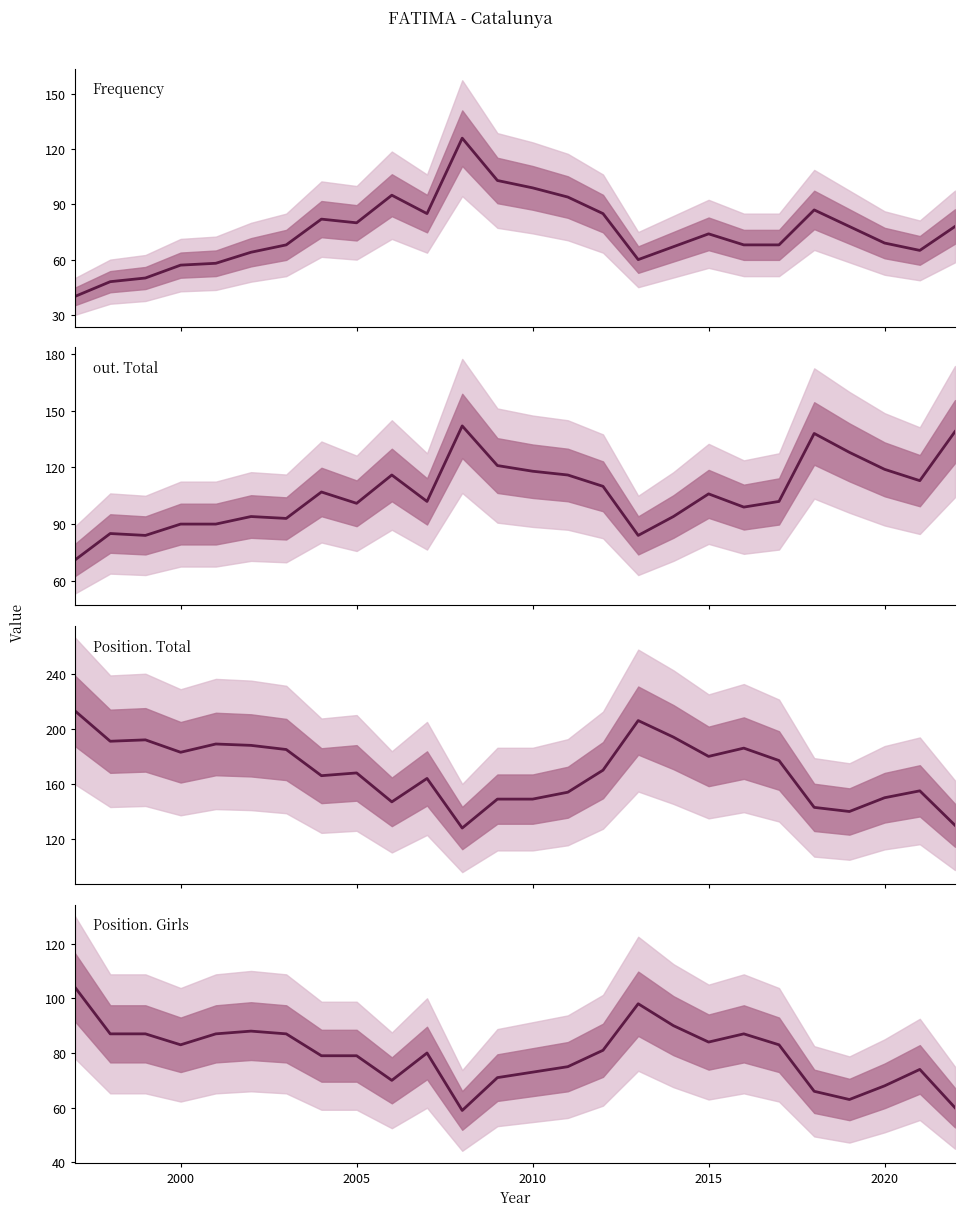

After their last crossing, which series has the higher values: out. Total or Position. Girls?

out. Total